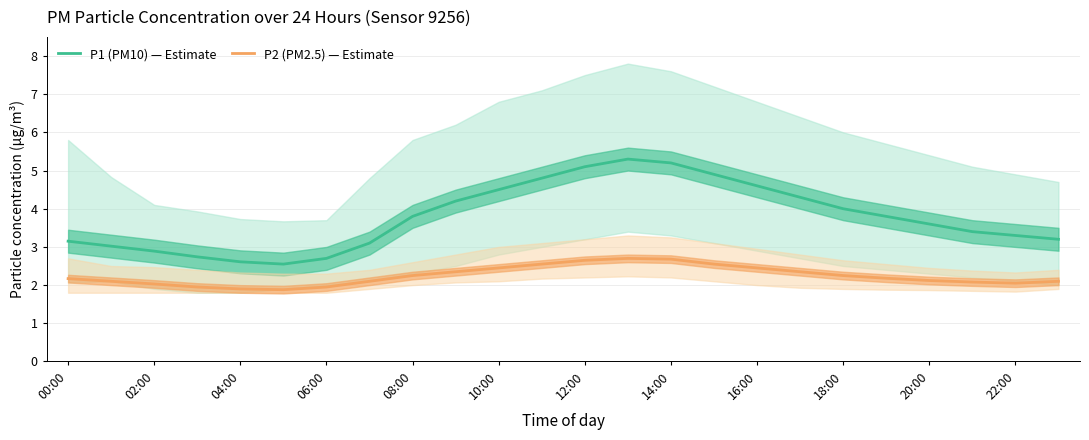

What is the sum of all P1 (PM10) — Estimate values?

90.8